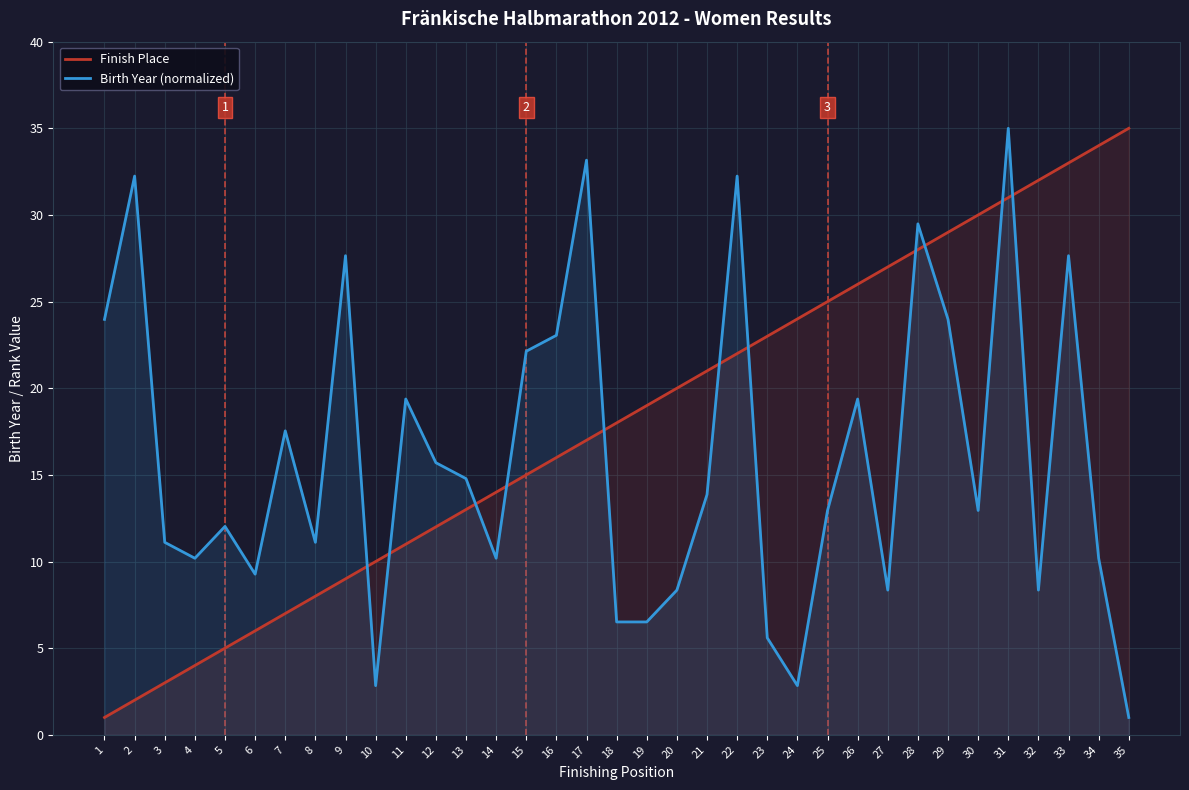

What is the difference between the Birth Year (normalized) values at 5 and 27?

3.7